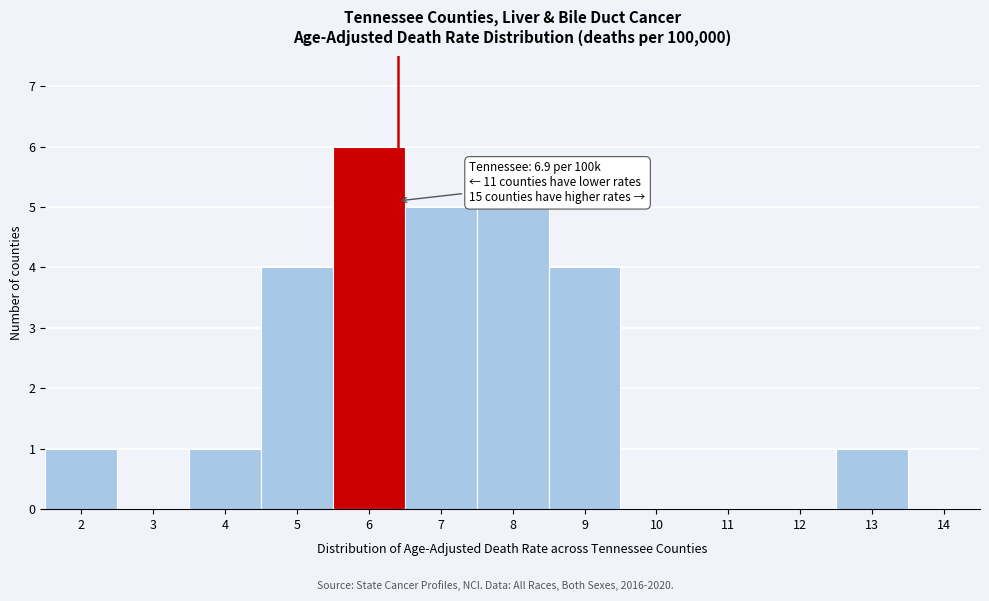

Reading left to right, transcribe all the data shown in this chart.

2=1	3=0	4=1	5=4	6=6	7=5	8=5	9=4	10=0	11=0	12=0	13=1	14=0